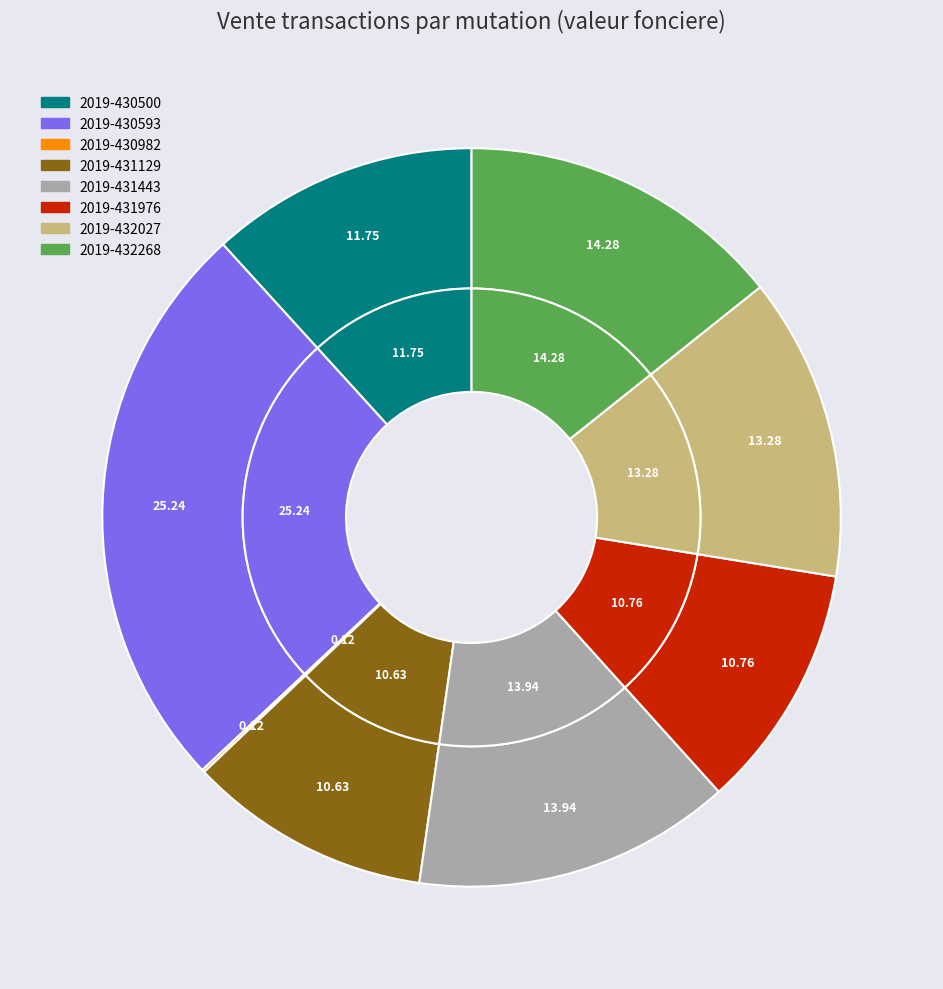

Is 2019-430500 the majority of the pie?

No